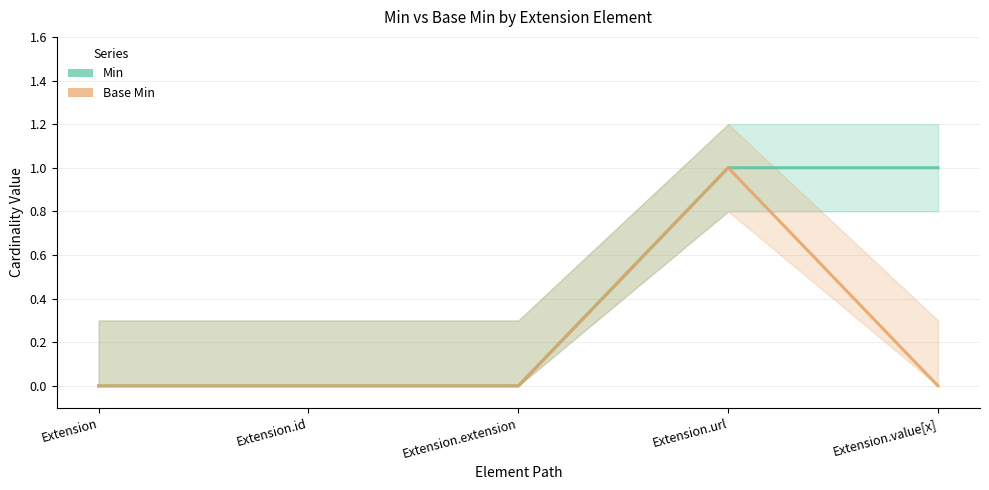

What is the label of the 5th point from the right?

Extension